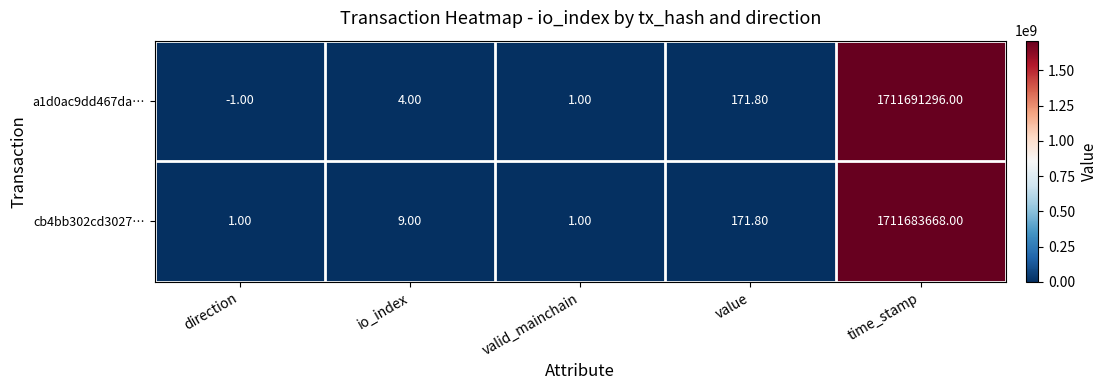

Which series has the largest range (max minus min)?

a1d0ac9dd467da…